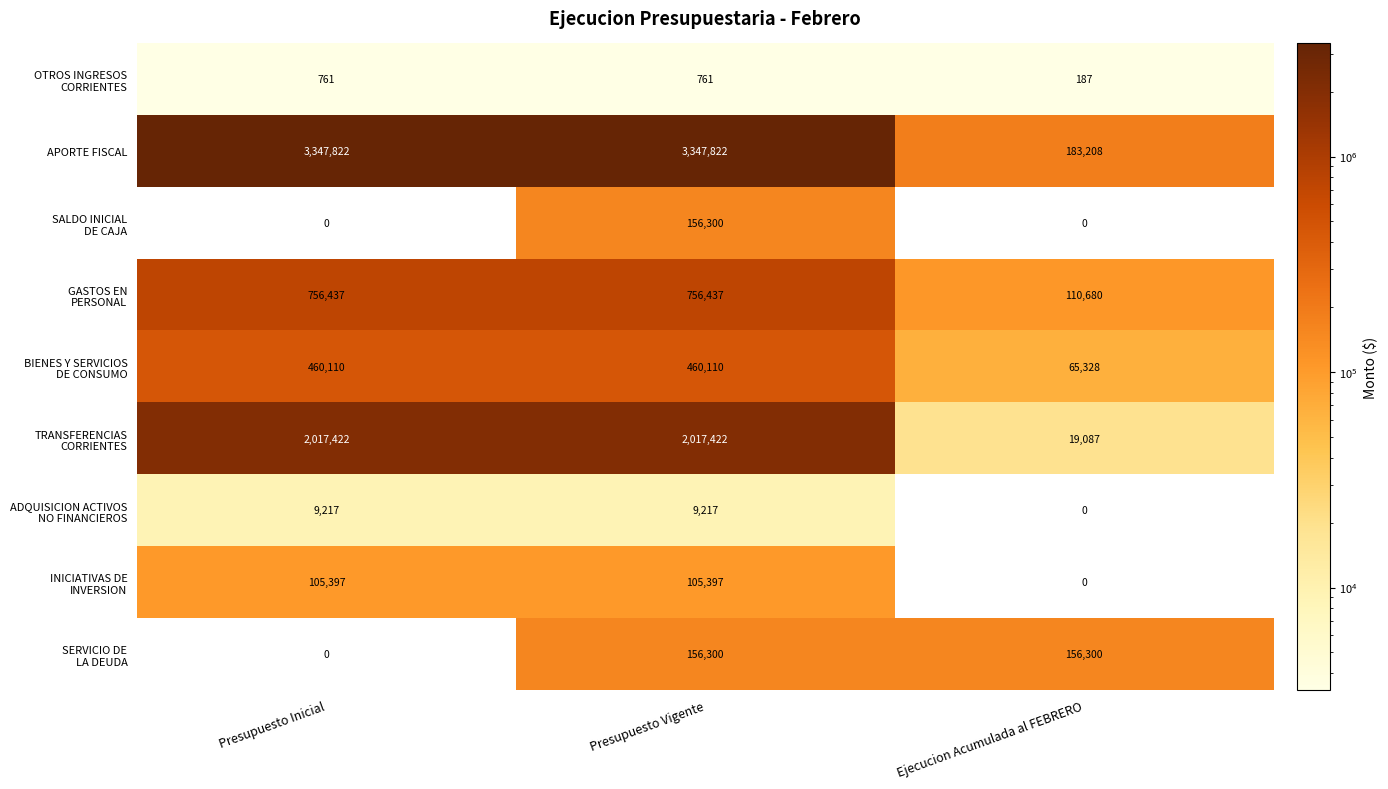

Which series changed the most between Presupuesto Inicial and Ejecucion Acumulada al FEBRERO?

APORTE FISCAL